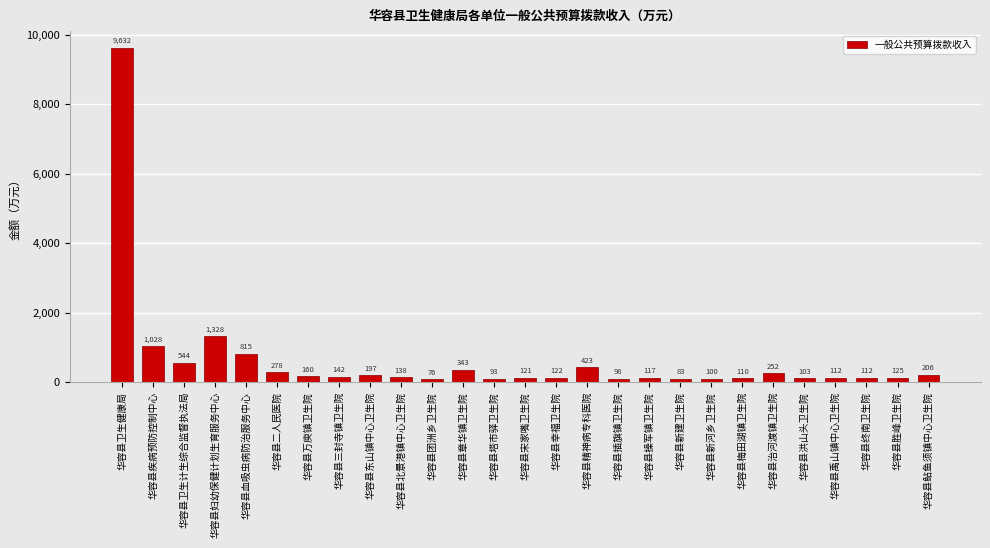

What position from the right is 华容县妇幼保健计划生育服务中心?

24